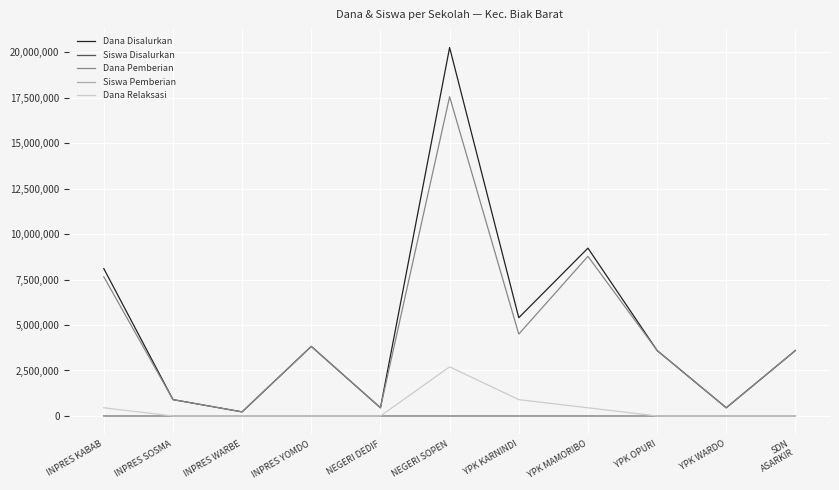

Which series changed the most between NEGERI SOPEN and YPK WARDO?

Dana Disalurkan